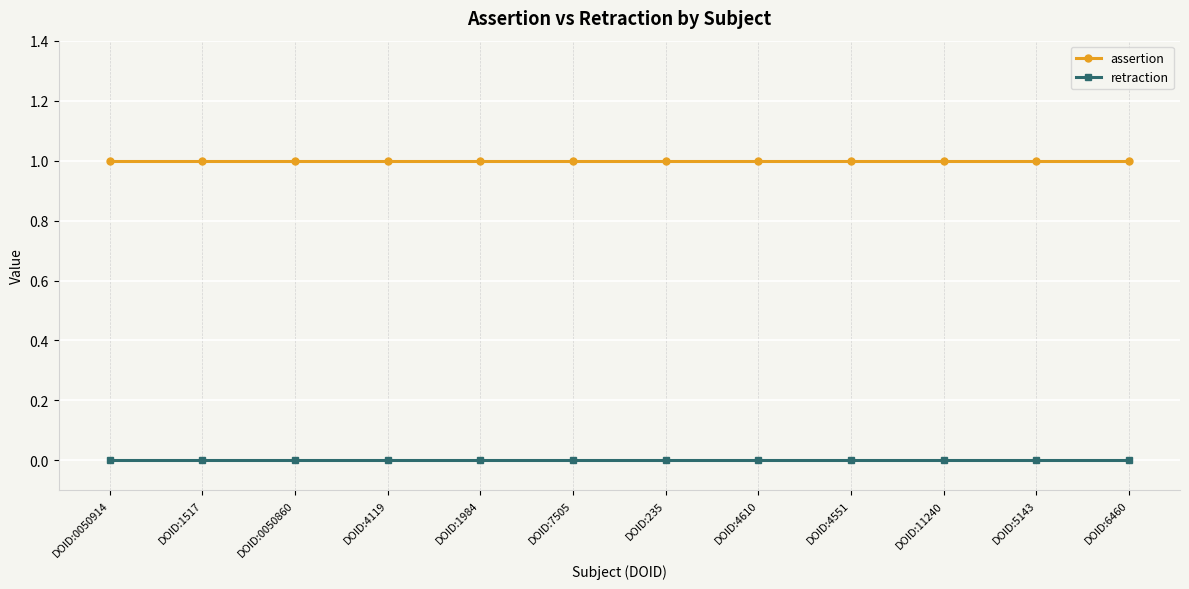

Does the chart display data point markers on the line(s)?

Yes